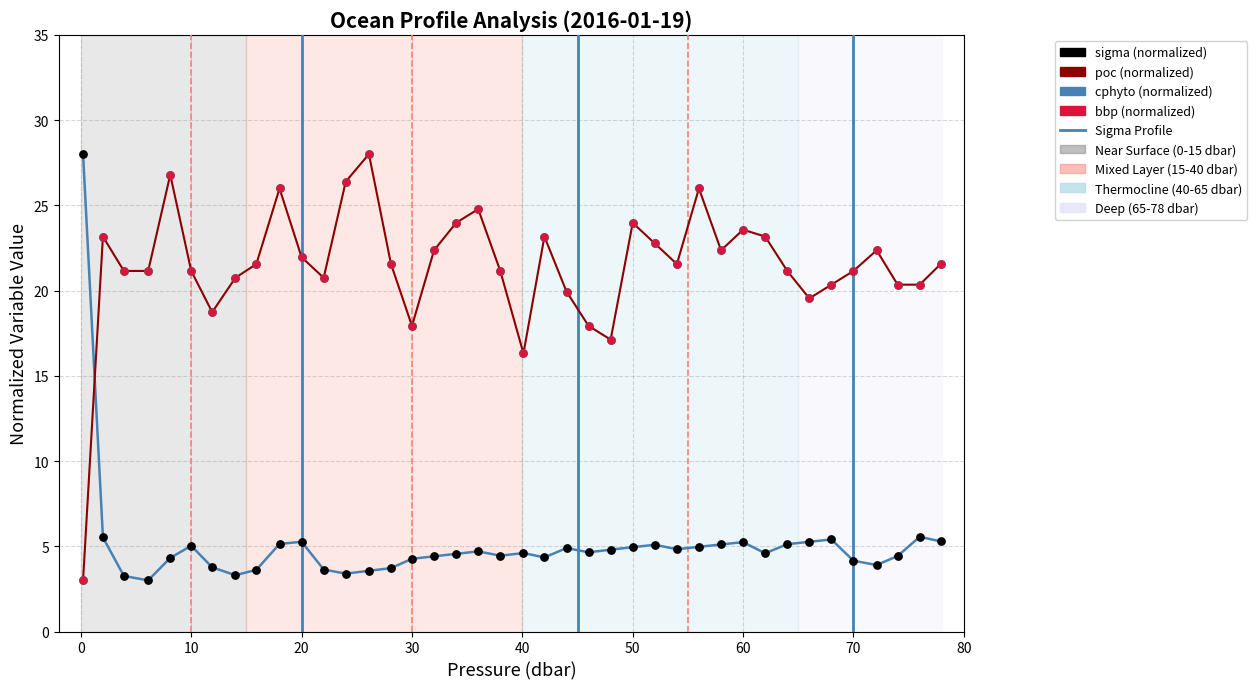

What is the maximum value shown in the chart?

28.0